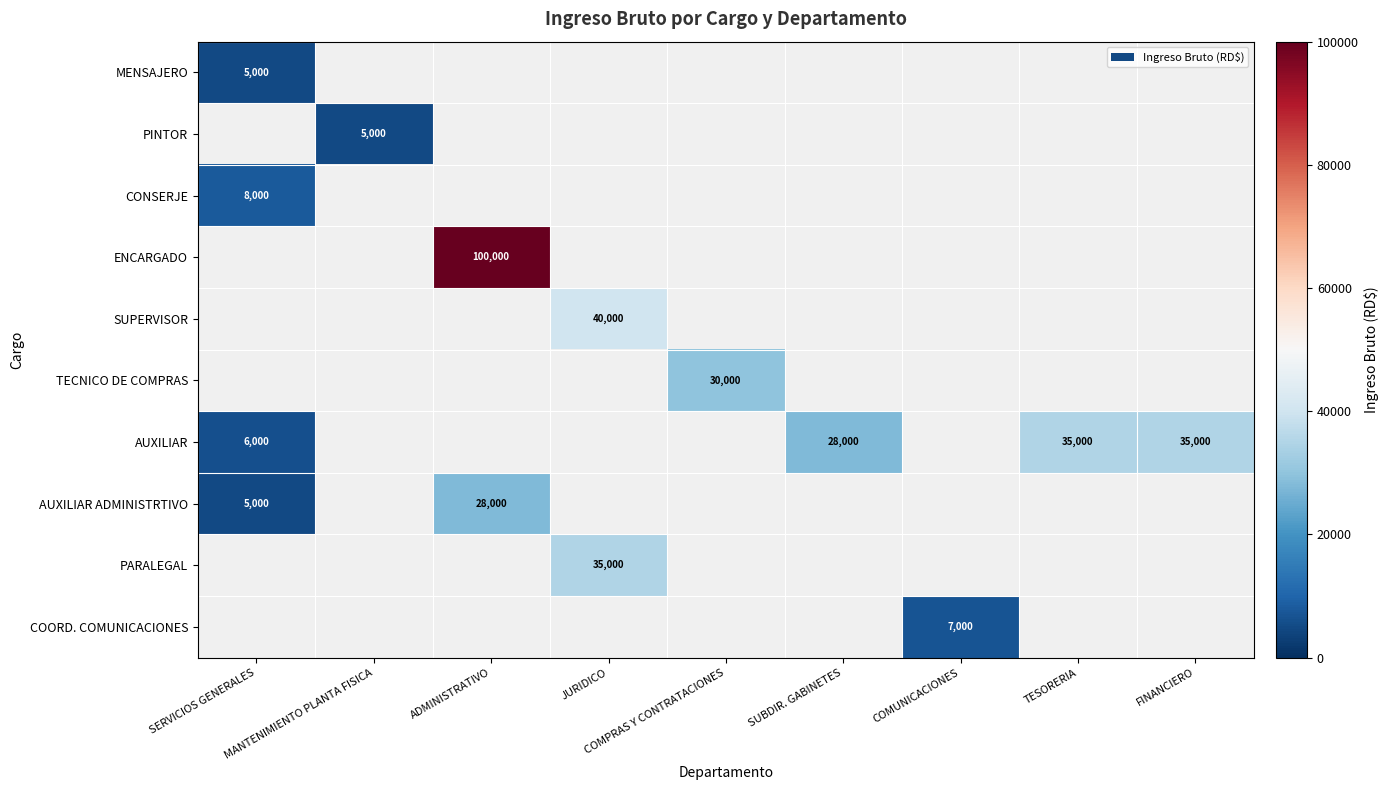

At which category does the chart reach its peak across all series?

ADMINISTRATIVO